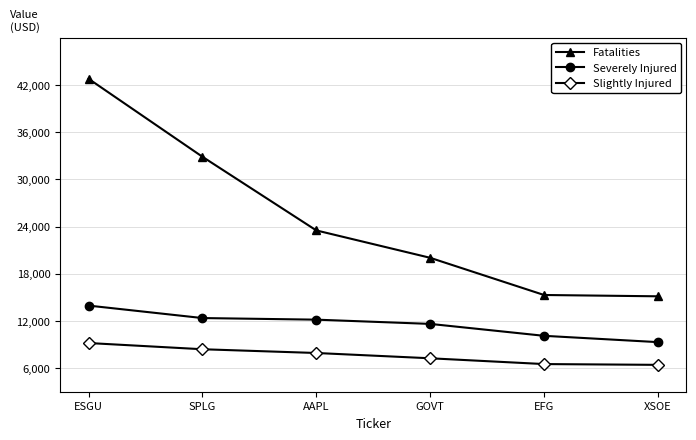

At ESGU, list the series in order from smallest to largest.

Slightly Injured, Severely Injured, Fatalities